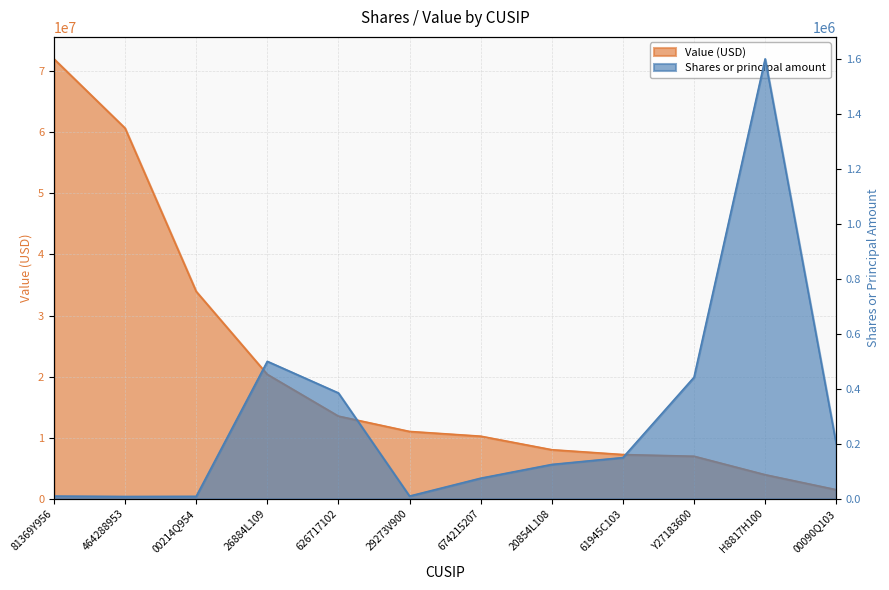

What is the difference between the Value values at 61945C103 and 626717102?

6290000